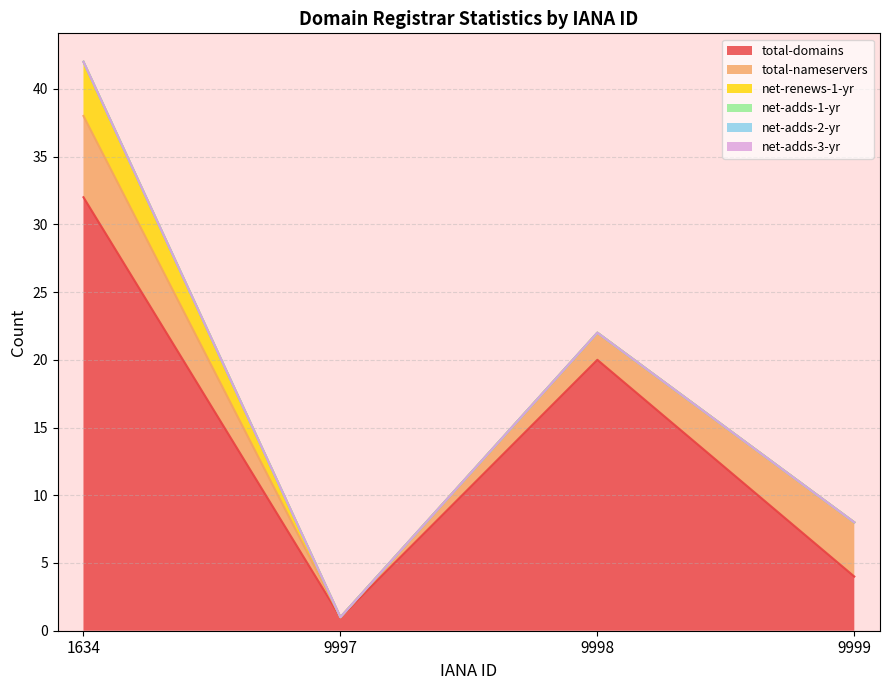

What is the total value across all series at 9999?

8